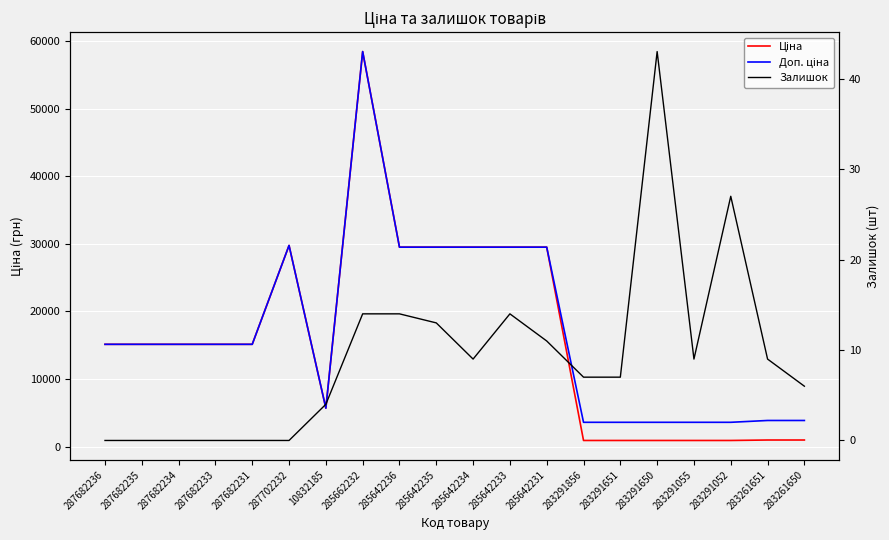

What is the label of the 20th point from the right?

287682236